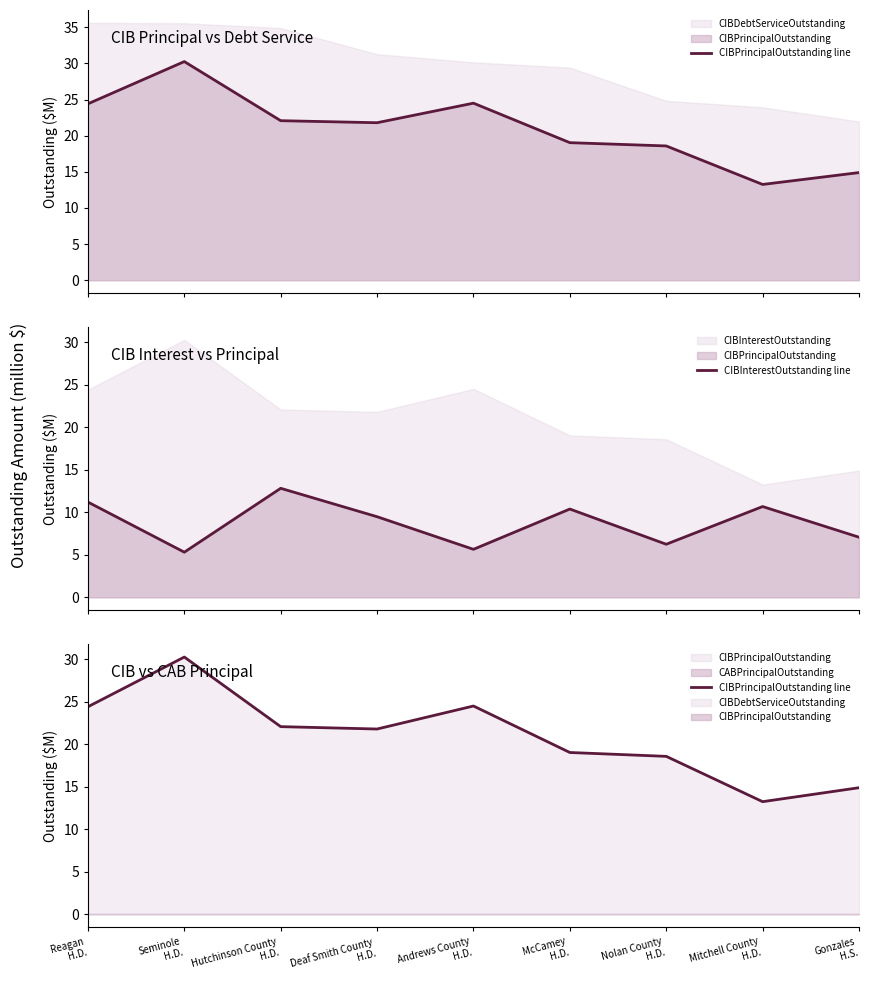

What is the sum of all CIBPrincipalOutstanding line values?

188.8